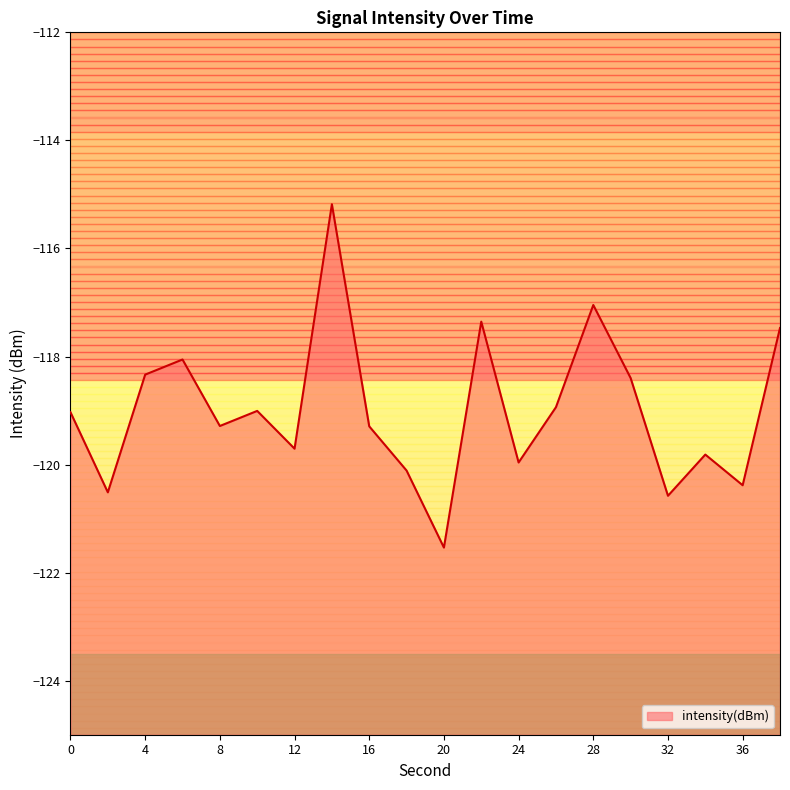

The value at 2 is -81.9. True or false?

False